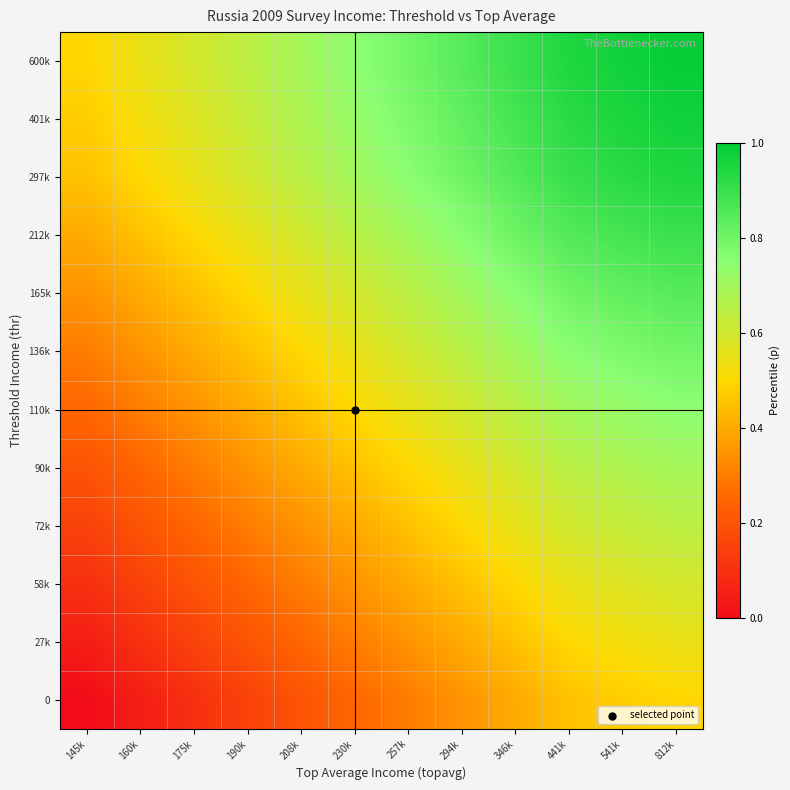

Reading left to right, what are all the values shown in this chart?

0: 145k=0.0	160k=0.1	175k=0.1	190k=0.1	208k=0.2	230k=0.2	257k=0.3	294k=0.3	346k=0.4	441k=0.5	541k=0.5	812k=0.5
27k: 145k=0.1	160k=0.1	175k=0.2	190k=0.2	208k=0.2	230k=0.3	257k=0.3	294k=0.4	346k=0.5	441k=0.5	541k=0.5	812k=0.5
58k: 145k=0.1	160k=0.2	175k=0.2	190k=0.2	208k=0.3	230k=0.3	257k=0.4	294k=0.4	346k=0.5	441k=0.6	541k=0.6	812k=0.6
72k: 145k=0.1	160k=0.2	175k=0.2	190k=0.3	208k=0.3	230k=0.4	257k=0.4	294k=0.5	346k=0.6	441k=0.6	541k=0.6	812k=0.6
90k: 145k=0.2	160k=0.2	175k=0.3	190k=0.3	208k=0.4	230k=0.5	257k=0.5	294k=0.6	346k=0.6	441k=0.7	541k=0.7	812k=0.7
110k: 145k=0.2	160k=0.3	175k=0.3	190k=0.4	208k=0.5	230k=0.5	257k=0.6	294k=0.6	346k=0.7	441k=0.7	541k=0.7	812k=0.7
136k: 145k=0.3	160k=0.3	175k=0.4	190k=0.4	208k=0.5	230k=0.6	257k=0.6	294k=0.6	346k=0.7	441k=0.8	541k=0.8	812k=0.8
165k: 145k=0.3	160k=0.4	175k=0.4	190k=0.5	208k=0.6	230k=0.6	257k=0.6	294k=0.7	346k=0.8	441k=0.8	541k=0.8	812k=0.8
212k: 145k=0.4	160k=0.5	175k=0.5	190k=0.6	208k=0.6	230k=0.7	257k=0.7	294k=0.8	346k=0.8	441k=0.9	541k=0.9	812k=0.9
297k: 145k=0.5	160k=0.5	175k=0.6	190k=0.6	208k=0.7	230k=0.7	257k=0.8	294k=0.8	346k=0.9	441k=0.9	541k=0.9	812k=0.9
401k: 145k=0.5	160k=0.5	175k=0.6	190k=0.6	208k=0.7	230k=0.7	257k=0.8	294k=0.8	346k=0.9	441k=0.9	541k=0.9	812k=1.0
600k: 145k=0.5	160k=0.5	175k=0.6	190k=0.6	208k=0.7	230k=0.7	257k=0.8	294k=0.8	346k=0.9	441k=0.9	541k=1.0	812k=1.0